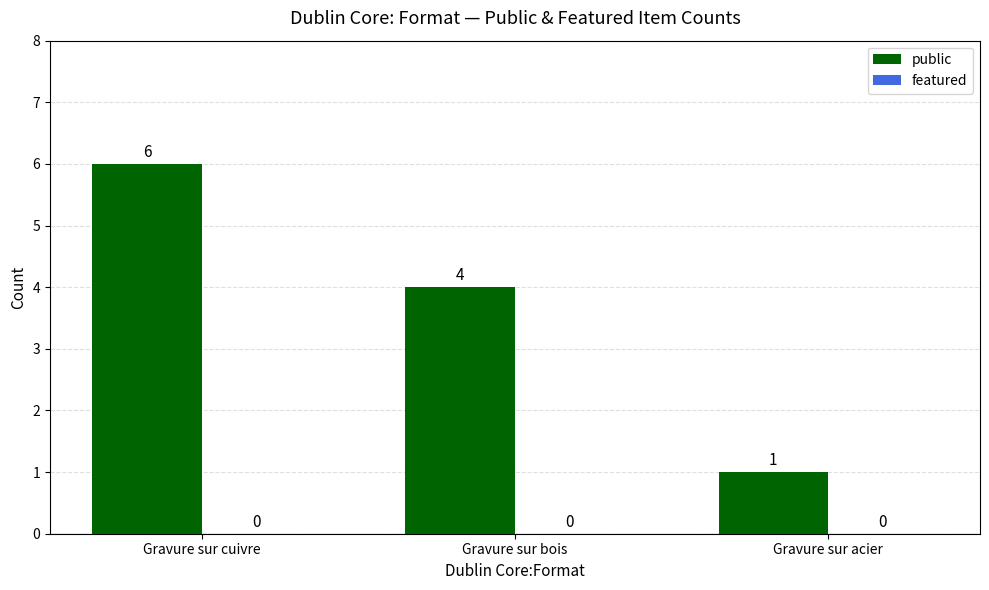

How many bars are there in total?

3